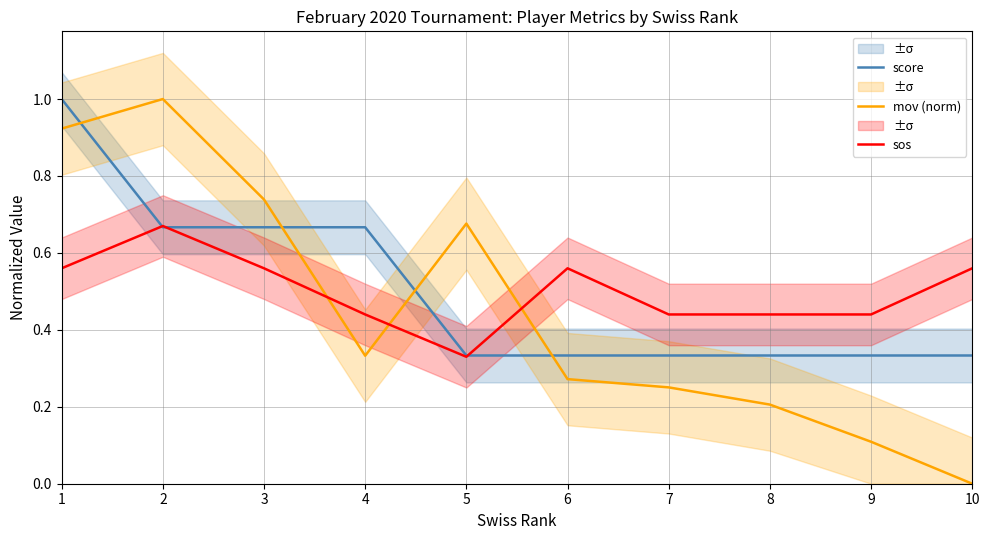

Is the value of sos at 2 greater than the value of score at 2?

Yes